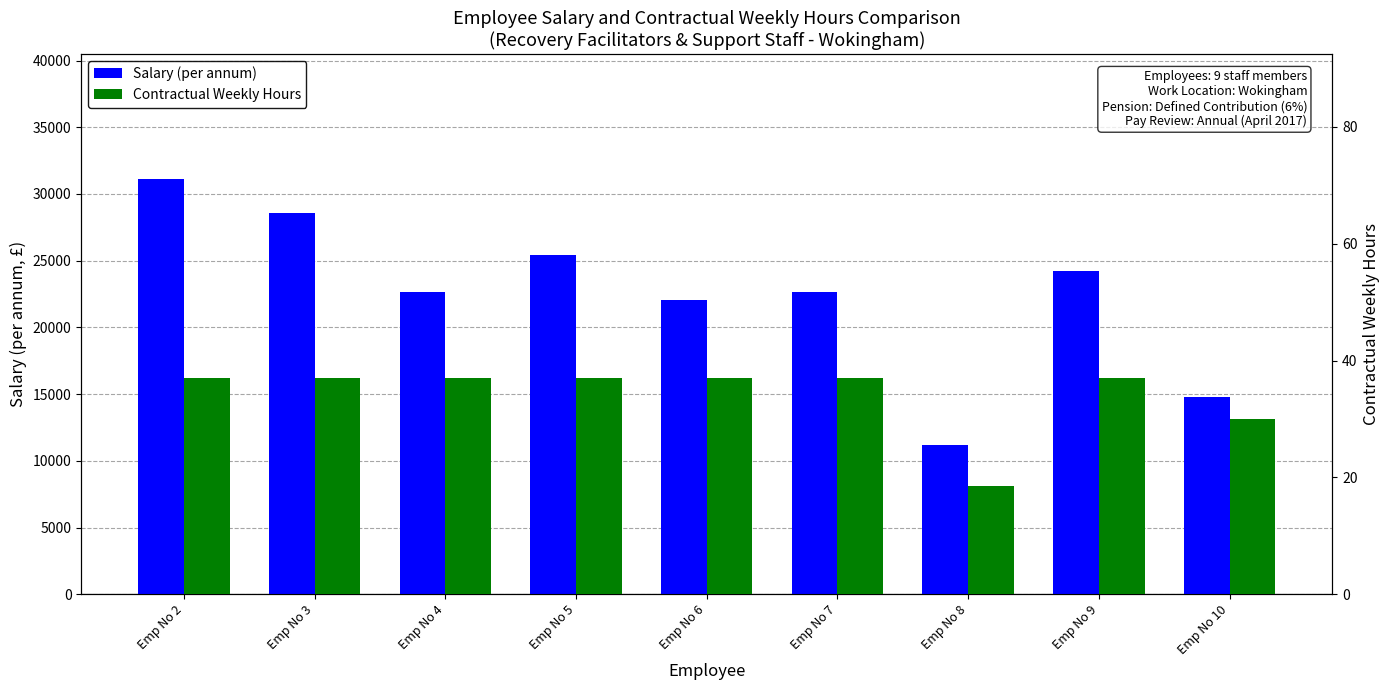

Rank the series at Emp No 5 from highest to lowest value.

Salary (per annum), Contractual Weekly Hours